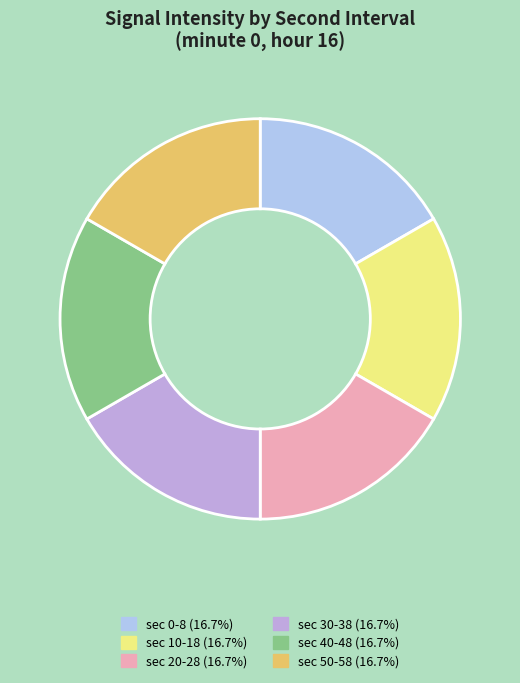

Count the number of slices in the pie.

6